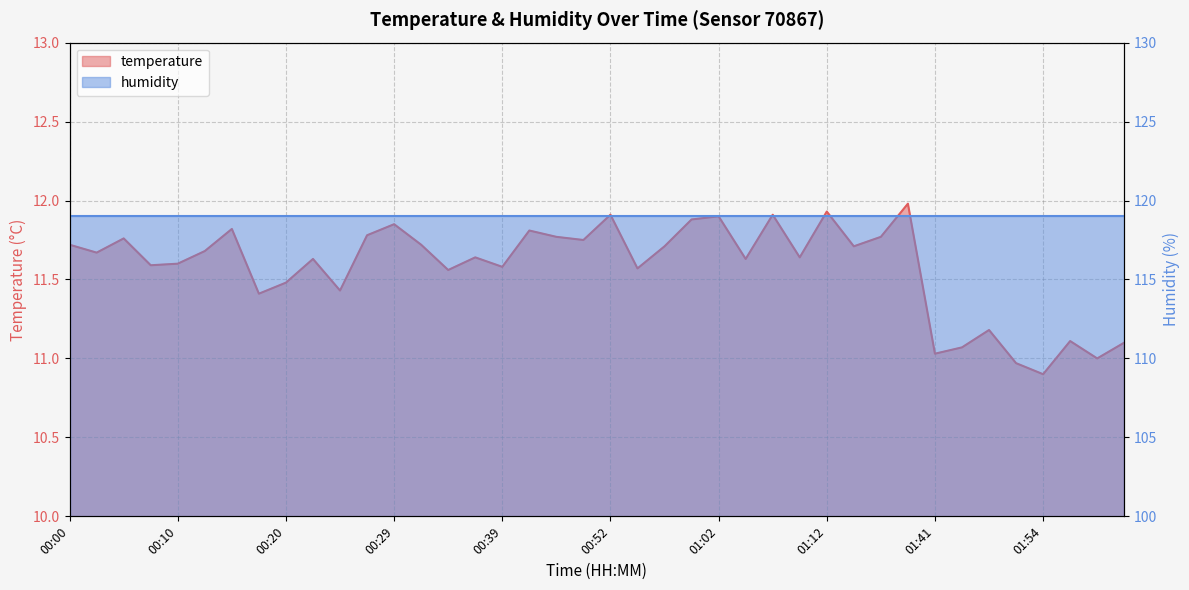

List the labels in order of value, smallest first.

01:54, 01:51, 01:59, 01:41, 01:46, 02:01, 01:56, 01:48, 00:17, 00:24, 00:20, 00:34, 00:55, 00:39, 00:07, 00:10, 00:22, 01:05, 00:37, 01:10, 00:03, 00:12, 00:57, 01:15, 00:00, 00:32, 00:49, 00:05, 00:47, 01:17, 00:27, 00:42, 00:15, 00:29, 01:00, 01:02, 00:52, 01:07, 01:12, 01:30